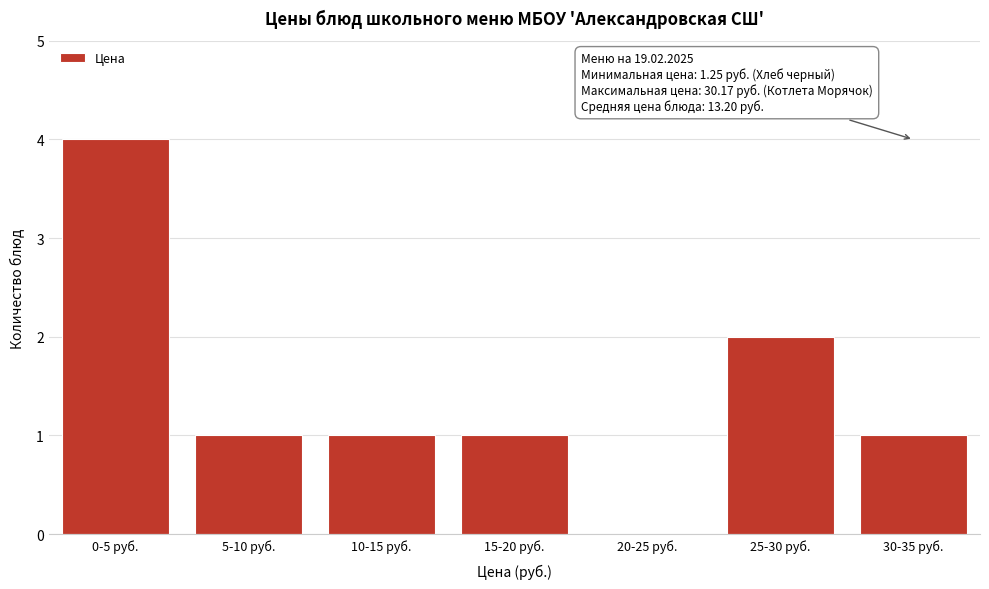

Reading left to right, what are all the values shown in this chart?

0-5 руб.=4	5-10 руб.=1	10-15 руб.=1	15-20 руб.=1	20-25 руб.=0	25-30 руб.=2	30-35 руб.=1